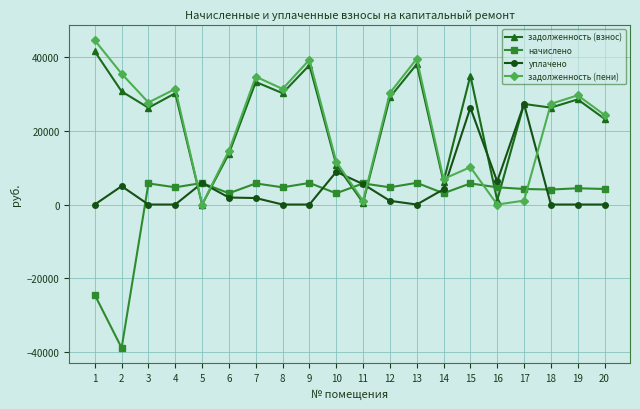

At which category does задолженность (пени) reach its first local valley?

3